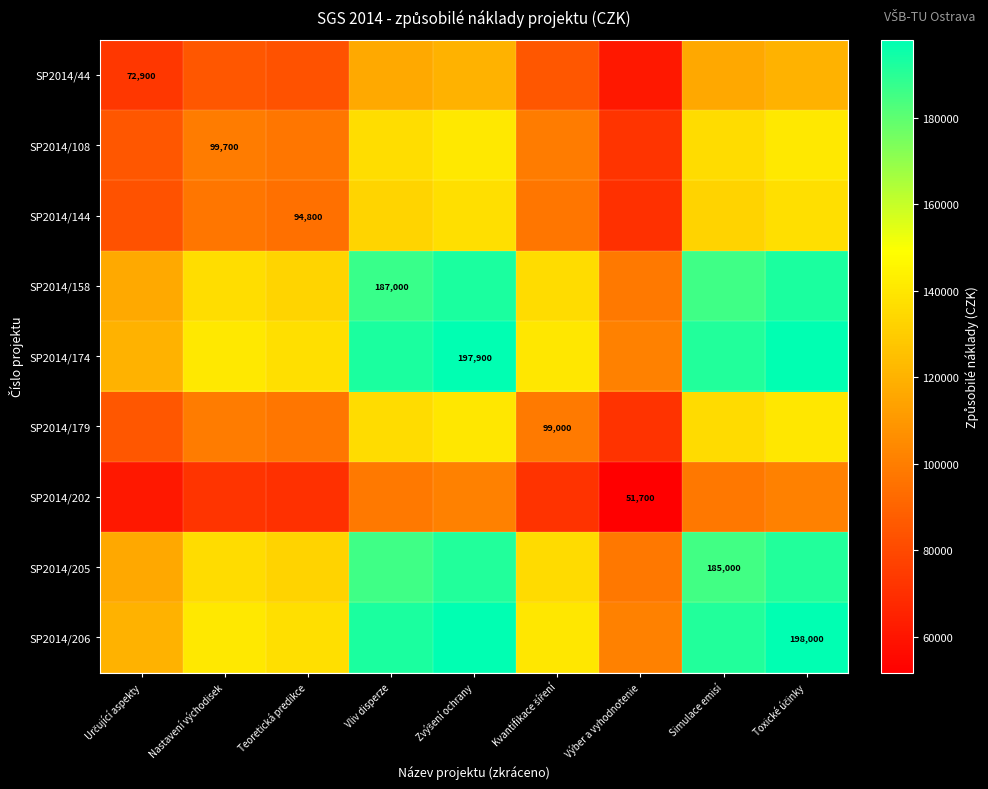

True or false: SP2014/174 has a value of 200084.4 at Určující aspekty.

False